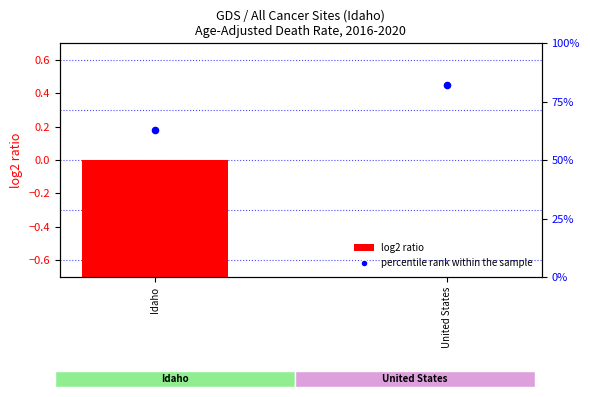

What is the total value across all series at Idaho?

-0.6